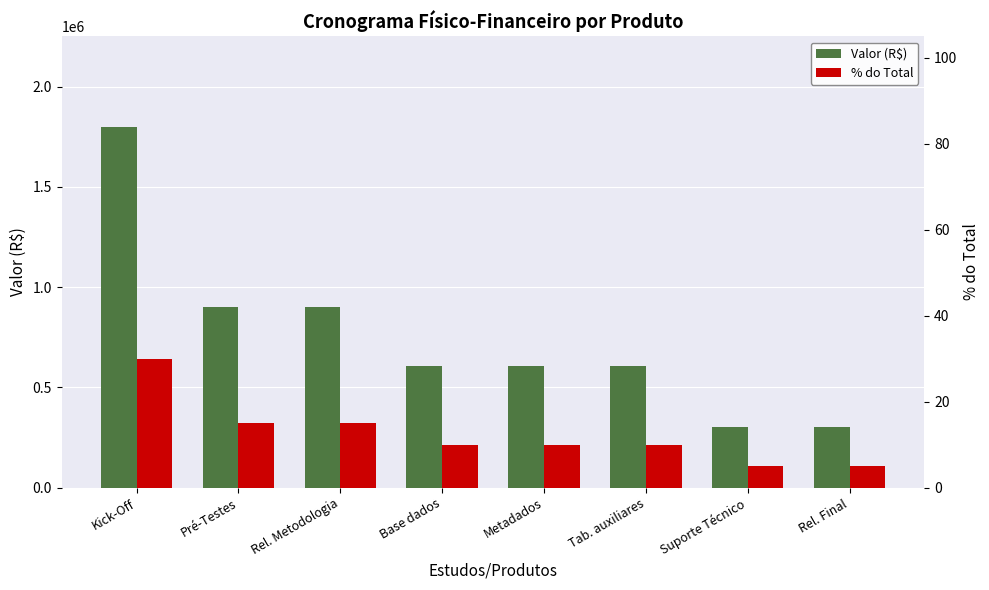

What is the difference between the highest and lowest values at Rel. Final?

304213.8